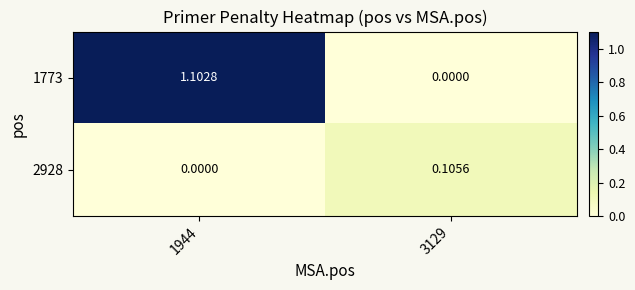

What is the difference between the highest and lowest values at 3129?

0.1